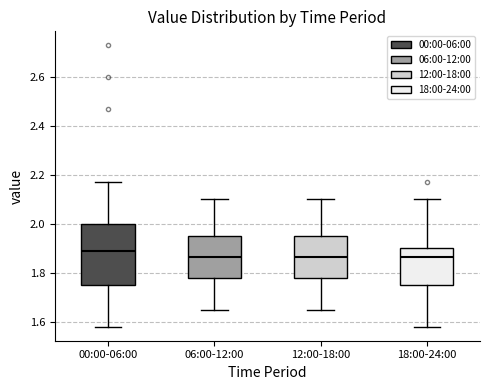

Reading left to right, read every box against the y-axis: the position of its median line, the range the box covers, and the ends of its whiskers. The values are not printed on the chart, so give them approximately, as read against the axis.

00:00-06:00: median 1.90, box 1.76 to 2.00, whiskers 1.58 to 2.18
06:00-12:00: median 1.86, box 1.78 to 1.96, whiskers 1.66 to 2.10
12:00-18:00: median 1.86, box 1.78 to 1.96, whiskers 1.66 to 2.10
18:00-24:00: median 1.86, box 1.76 to 1.90, whiskers 1.58 to 2.10